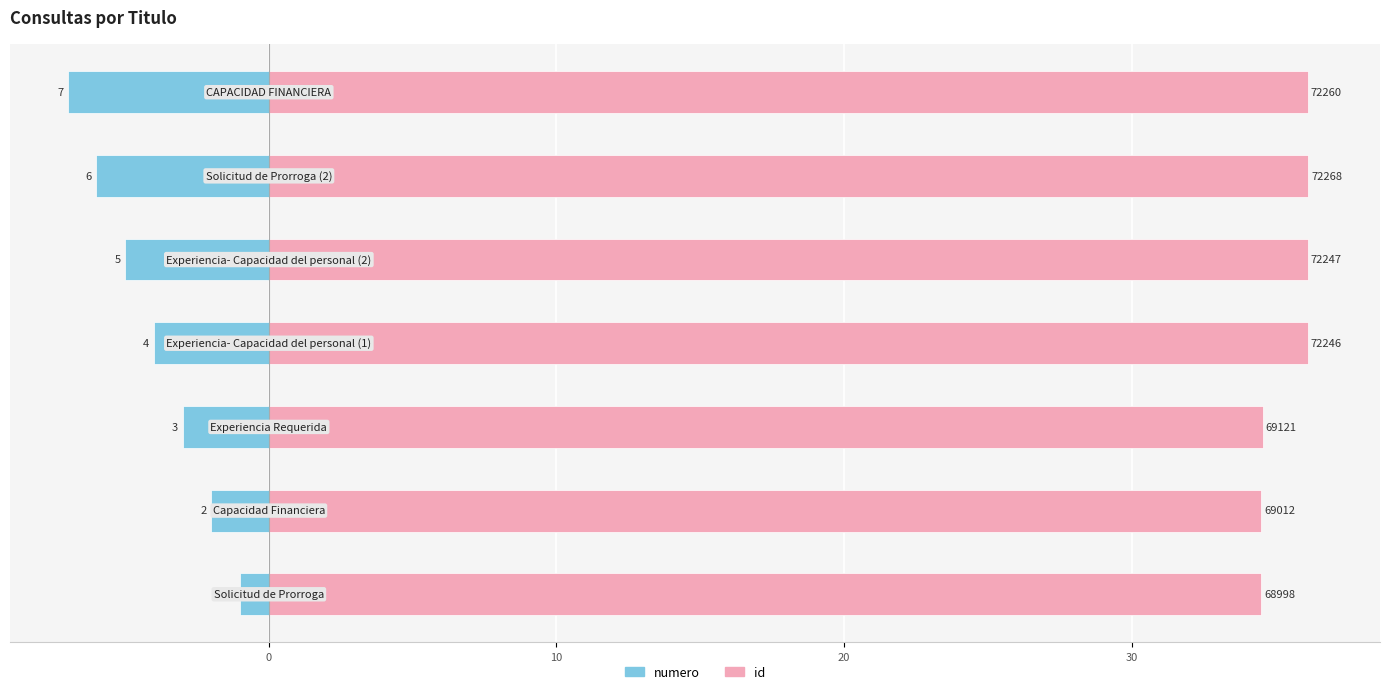

Is it true that id equals 21.7 at 20?

False